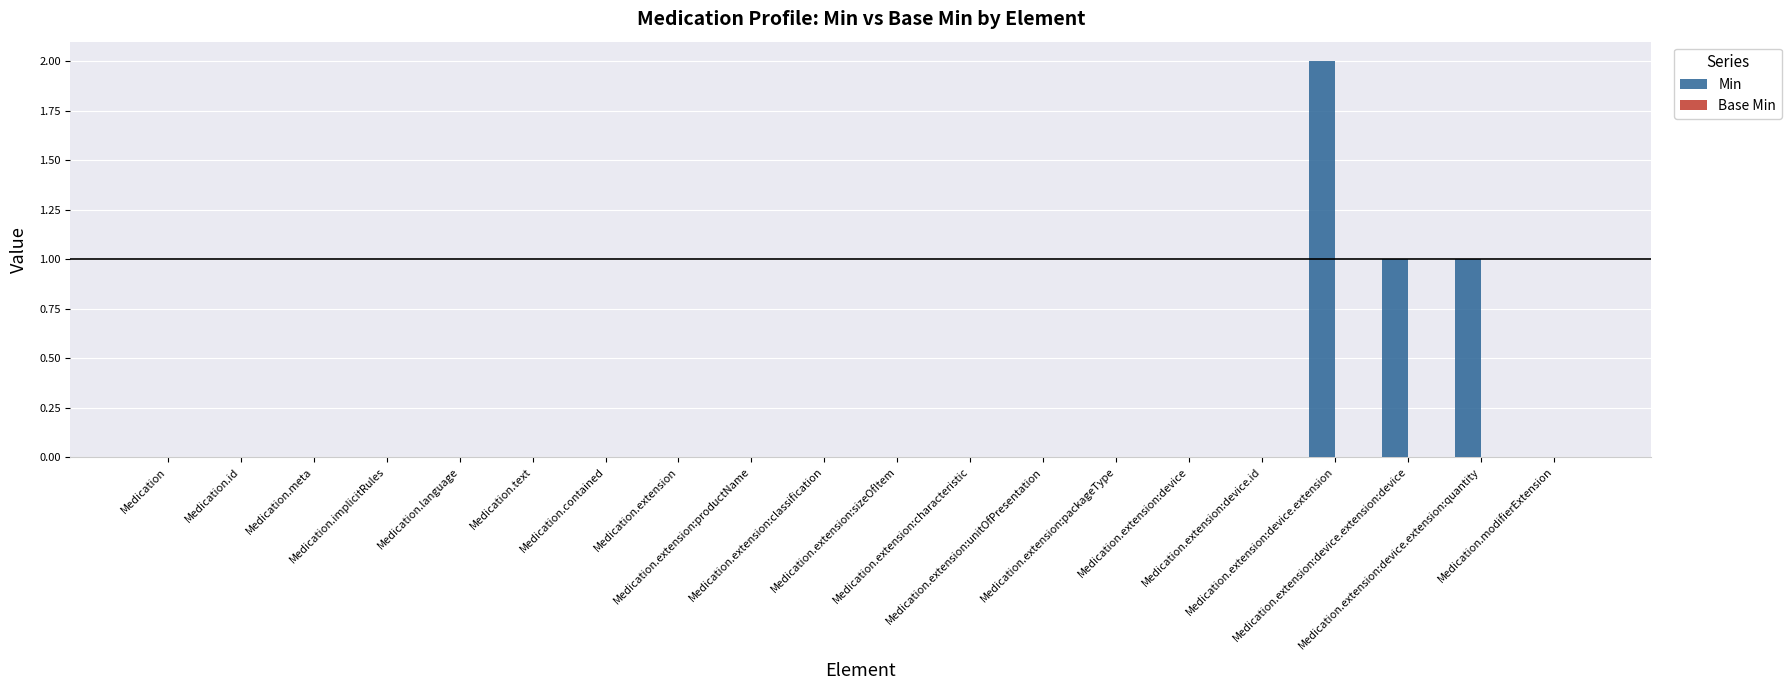

Are the bars horizontal?

No